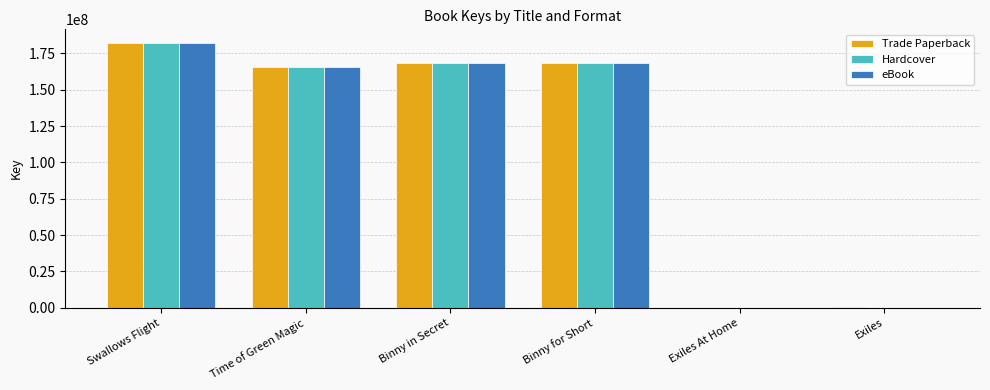

How many data points does each series have?

6